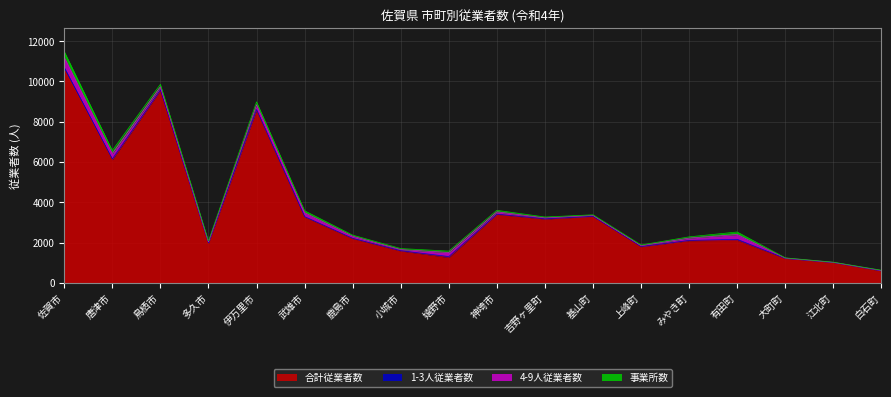

What value does the 1-3人従業者数 series have at 白石町, to the nearest 5?

5